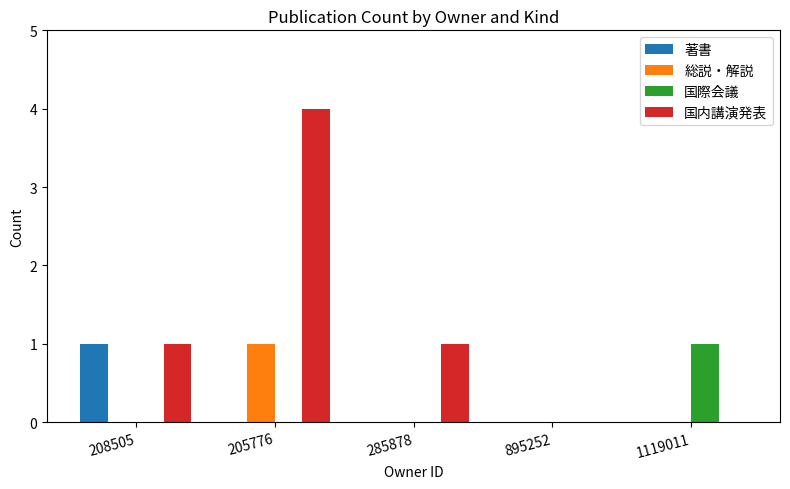

True or false: 総説・解説 has a value of 0 at 1119011.

True